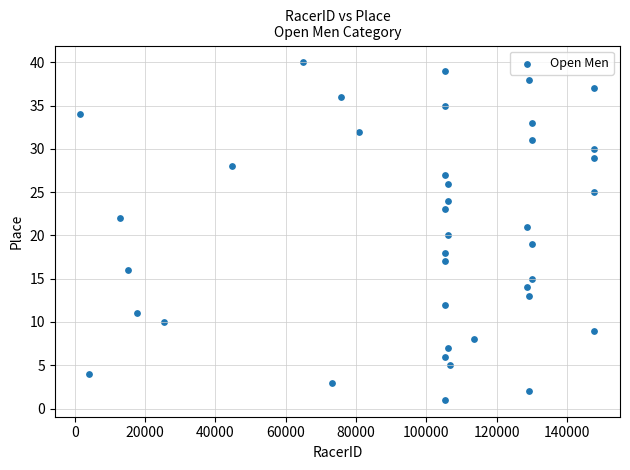

What is the range of Y values (max minus min)?

39